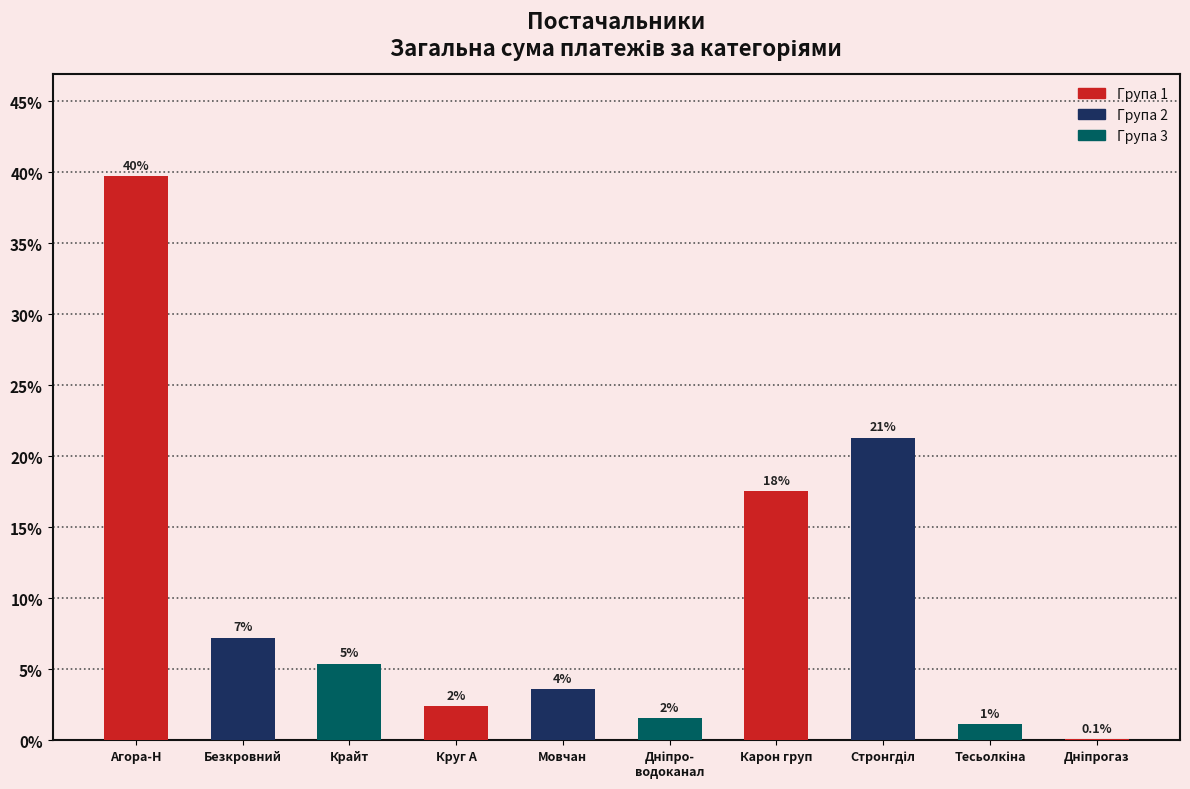

Are the bars horizontal?

No